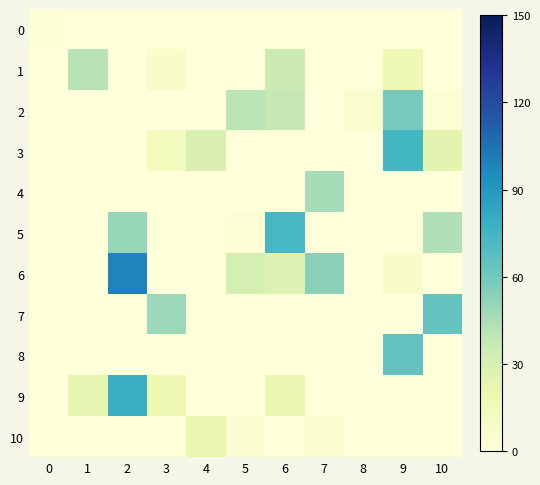

Reading left to right, list all the values displayed in this chart.

0: 0=1	1=0	2=0	3=0	4=0	5=0	6=0	7=0	8=0	9=0	10=0
1: 0=0	1=42	2=0	3=8	4=0	5=0	6=35	7=0	8=0	9=18	10=0
2: 0=0	1=0	2=0	3=0	4=0	5=41	6=38	7=0	8=6	9=59	10=3
3: 0=0	1=0	2=0	3=13	4=28	5=0	6=0	7=0	8=0	9=74	10=24
4: 0=0	1=0	2=0	3=0	4=0	5=0	6=0	7=46	8=0	9=0	10=0
5: 0=0	1=0	2=50	3=0	4=0	5=2	6=73	7=0	8=0	9=0	10=43
6: 0=0	1=0	2=98	3=0	4=0	5=31	6=27	7=53	8=0	9=7	10=0
7: 0=0	1=0	2=0	3=49	4=0	5=0	6=0	7=0	8=0	9=0	10=64
8: 0=0	1=0	2=0	3=0	4=0	5=0	6=0	7=0	8=0	9=65	10=0
9: 0=0	1=23	2=78	3=17	4=0	5=0	6=21	7=0	8=0	9=0	10=0
10: 0=0	1=0	2=0	3=0	4=20	5=4	6=0	7=5	8=0	9=0	10=0